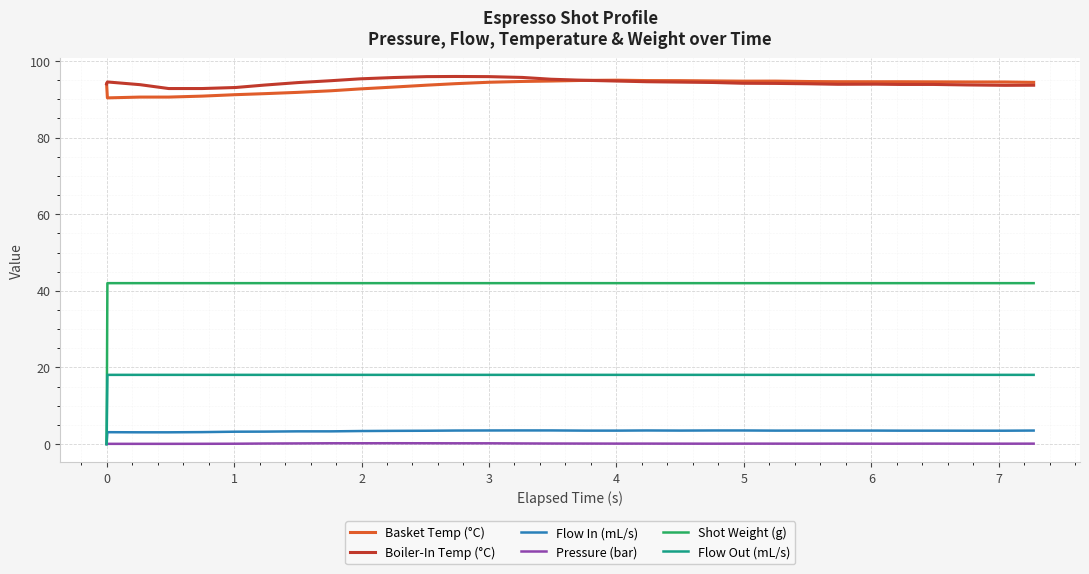

How many lines are shown in the chart?

6